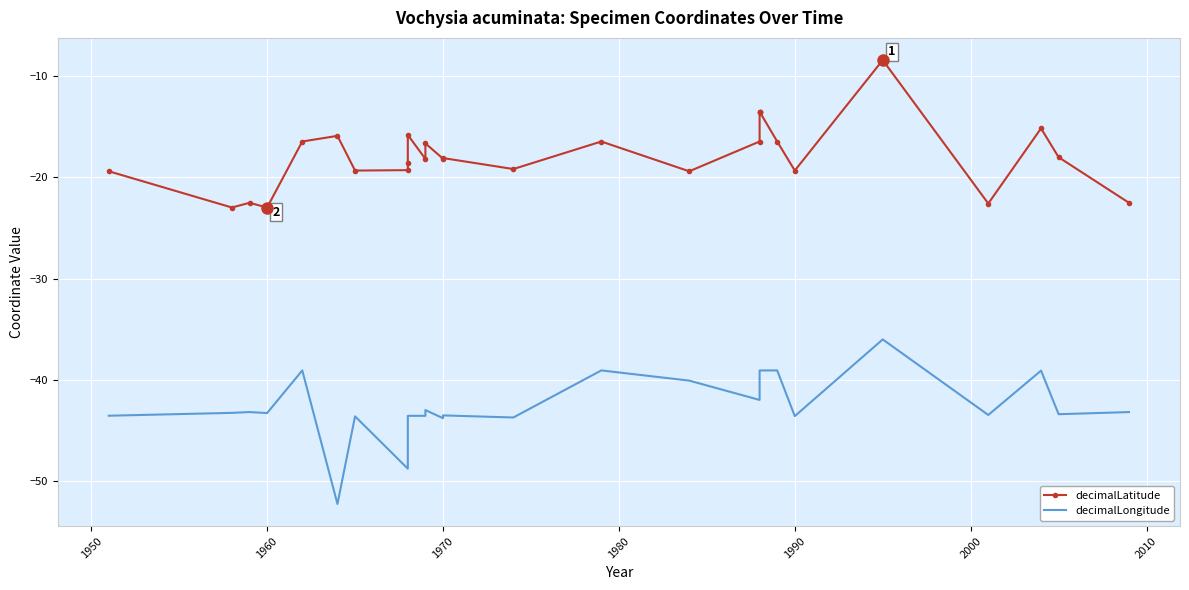

The value of decimalLatitude at 1950 is -9.3. True or false?

False